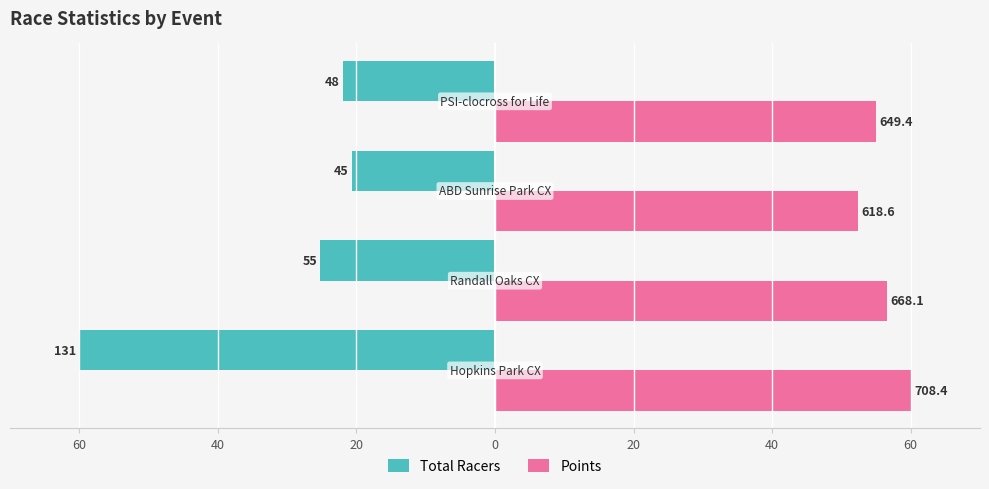

What are all the series names shown in the legend?

Total Racers, Points